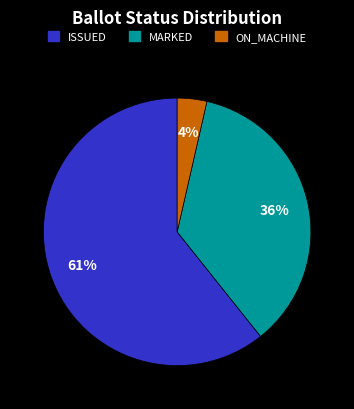

Is there any slice that represents more than half of the pie?

Yes